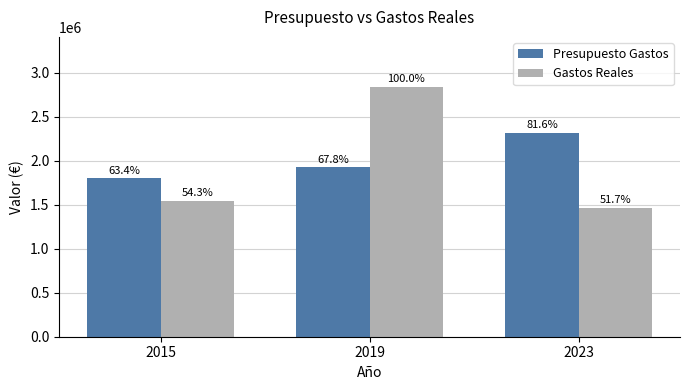

What are all the series names shown in the legend?

Presupuesto Gastos, Gastos Reales